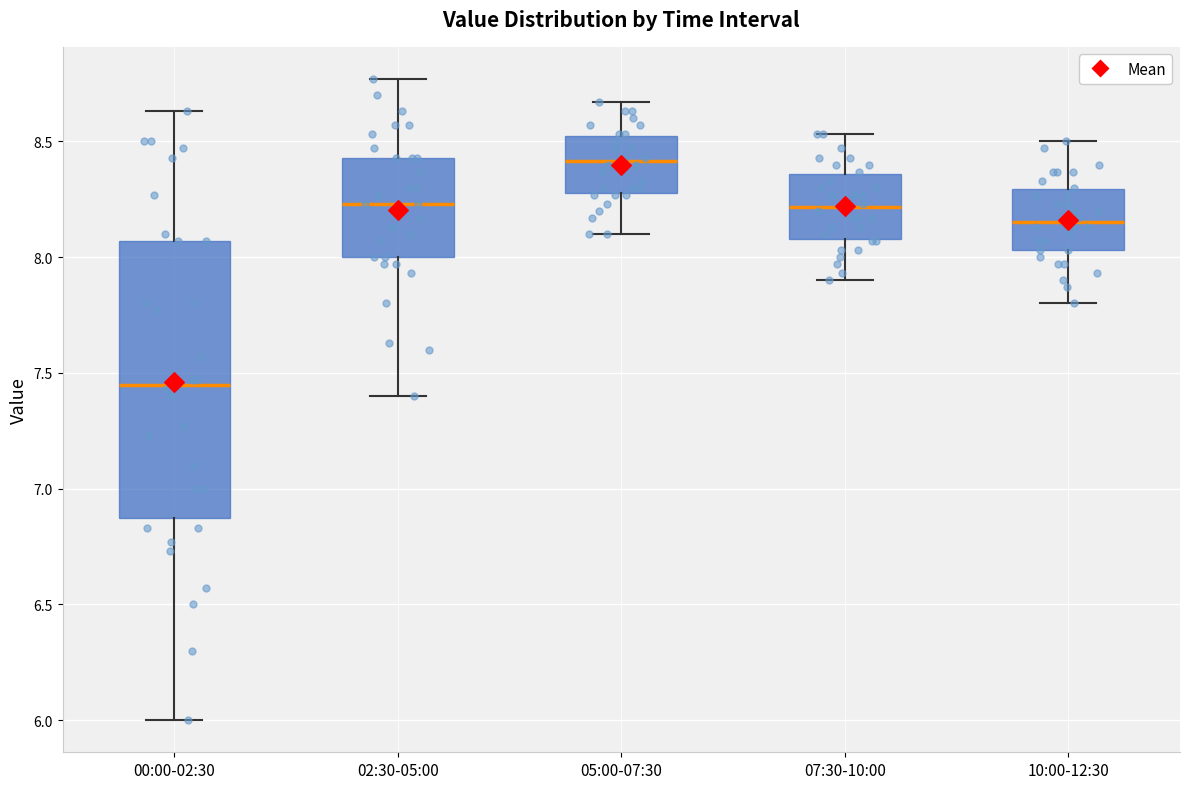

Where does the median line of the box for 00:00-02:30 sit on the y-axis? The values are not printed on the chart, so give them approximately, as read against the axis.

7.45